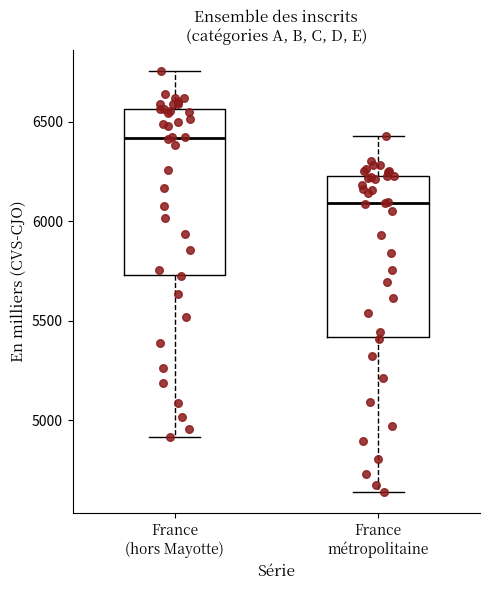

Reading left to right, read every box against the y-axis: the position of its median line, the range the box covers, and the ends of its whiskers. The values are not printed on the chart, so give them approximately, as read against the axis.

France (hors Mayotte): median 6400, box 5750 to 6550, whiskers 4900 to 6750
France métropolitaine: median 6100, box 5400 to 6250, whiskers 4650 to 6450